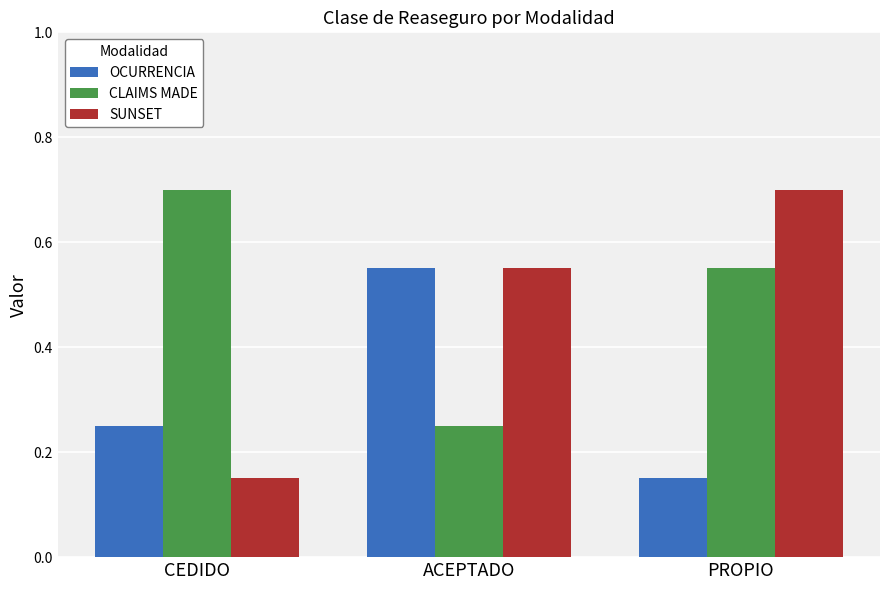

Is it true that OCURRENCIA equals 0.1 at CEDIDO?

False